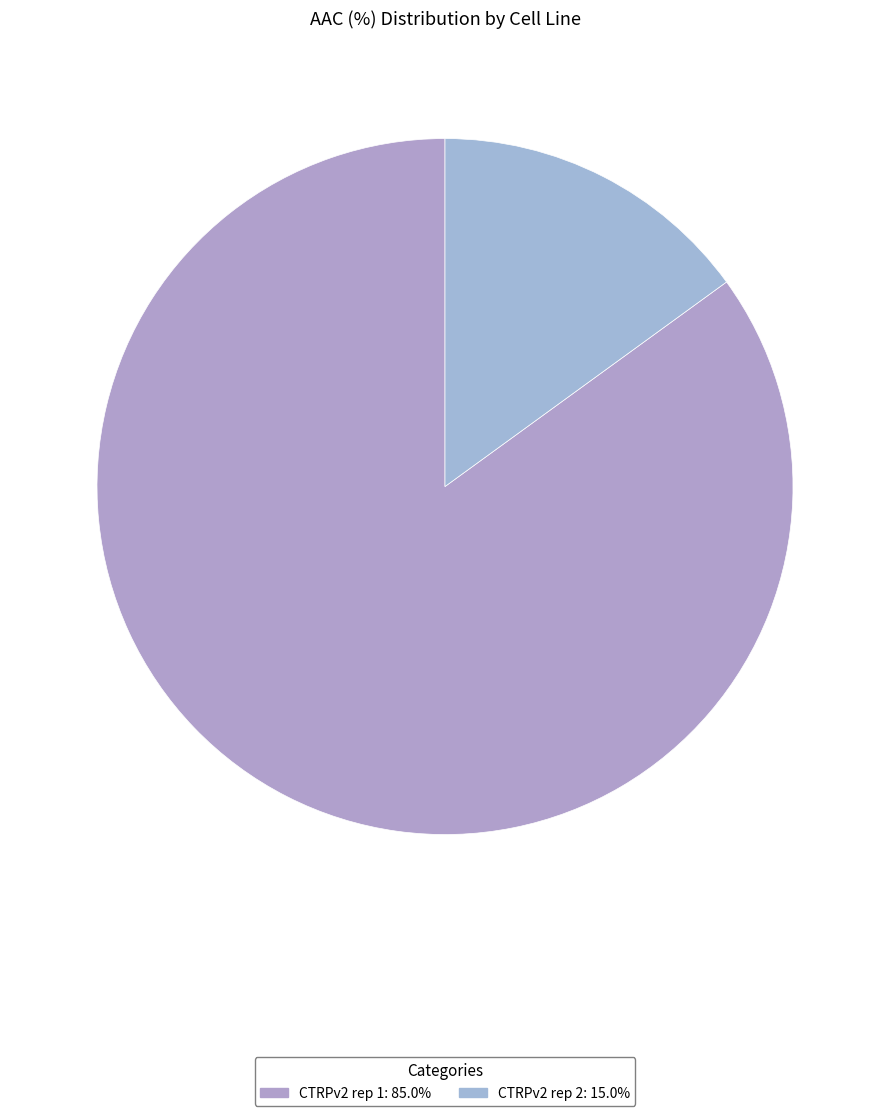

What is the ratio of the value at CTRPv2 rep 2 to the value at CTRPv2 rep 1?

0.2